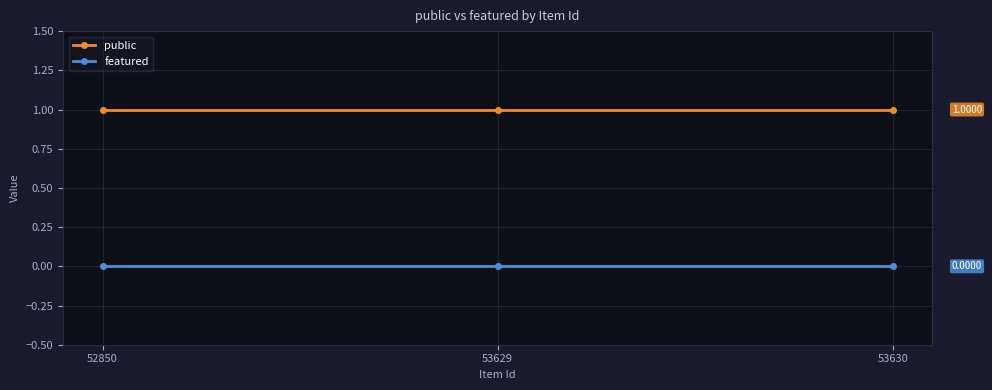

At 53629, list the series in order from smallest to largest.

featured, public